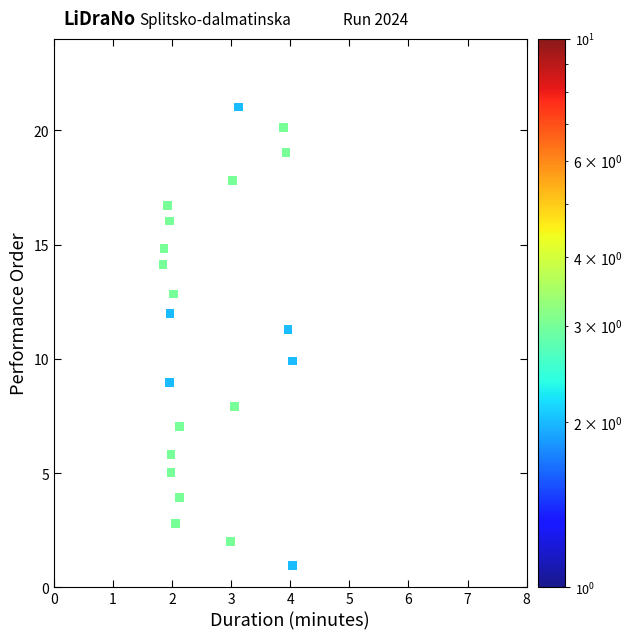

What is the range of X values (max minus min)?

2.2